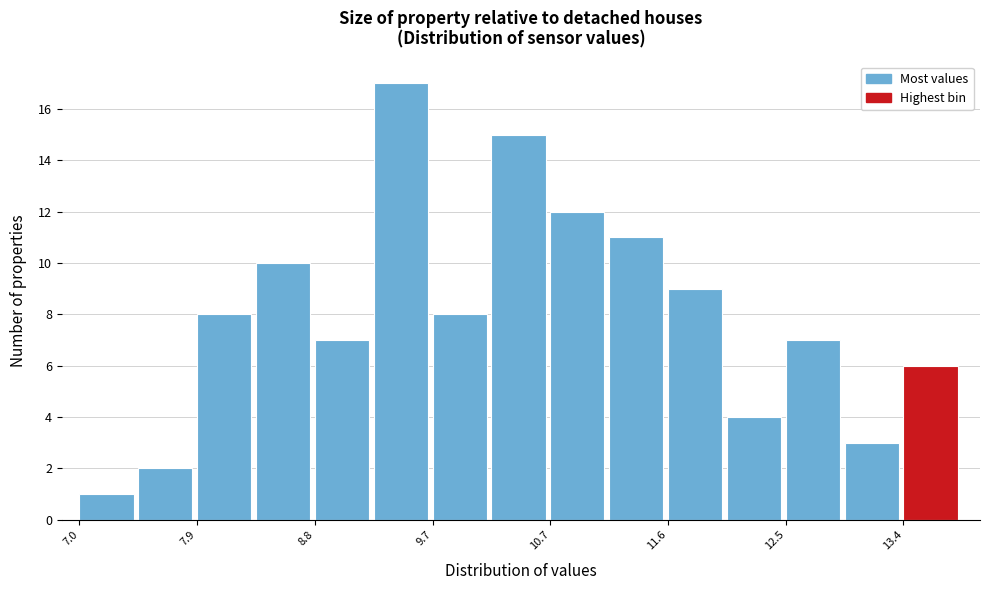

Reading left to right, list every bar in this chart as the range it spans on the x-axis followed by its height. Neither the bar edges nor the heights are printed on the chart, so give them approximately, as read against the axes.

7.0 to 7.5: 1
7.5 to 7.9: 2
7.9 to 8.4: 8
8.4 to 8.8: 10
8.8 to 9.3: 7
9.3 to 9.7: 17
9.7 to 10.2: 8
10.2 to 10.7: 15
10.7 to 11.1: 12
11.1 to 11.6: 11
11.6 to 12.0: 9
12.0 to 12.5: 4
12.5 to 12.9: 7
12.9 to 13.4: 3
13.4 to 13.9: 6